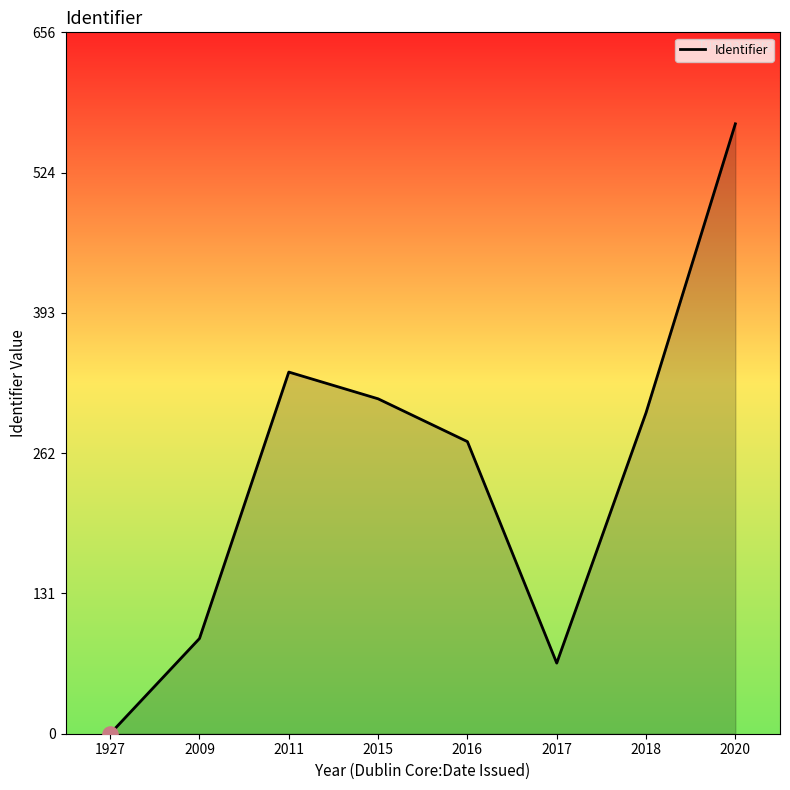

Between 2016 and 2020, which is larger?

2020